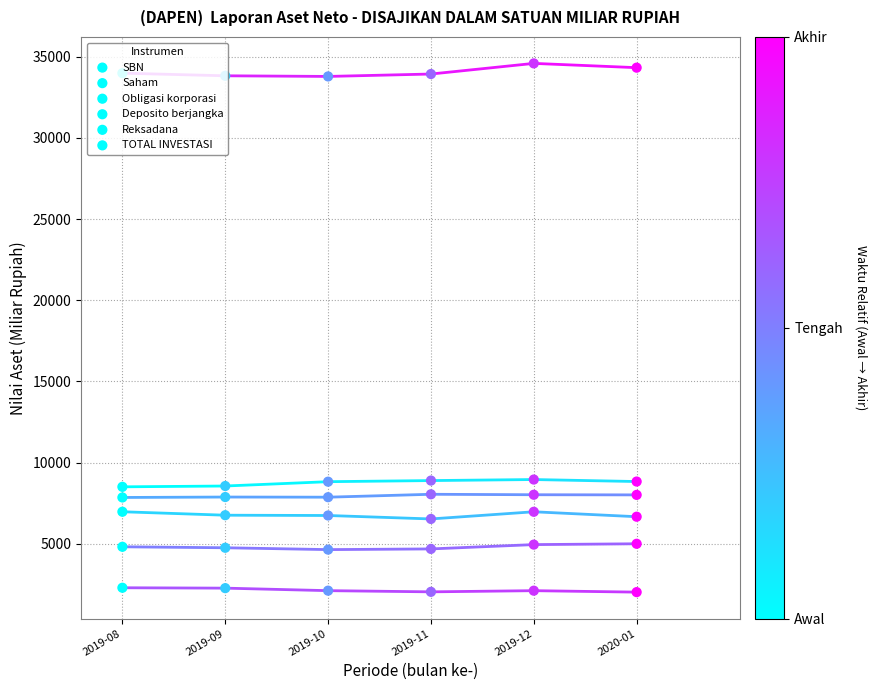

Which series has the largest total across all categories?

TOTAL INVESTASI